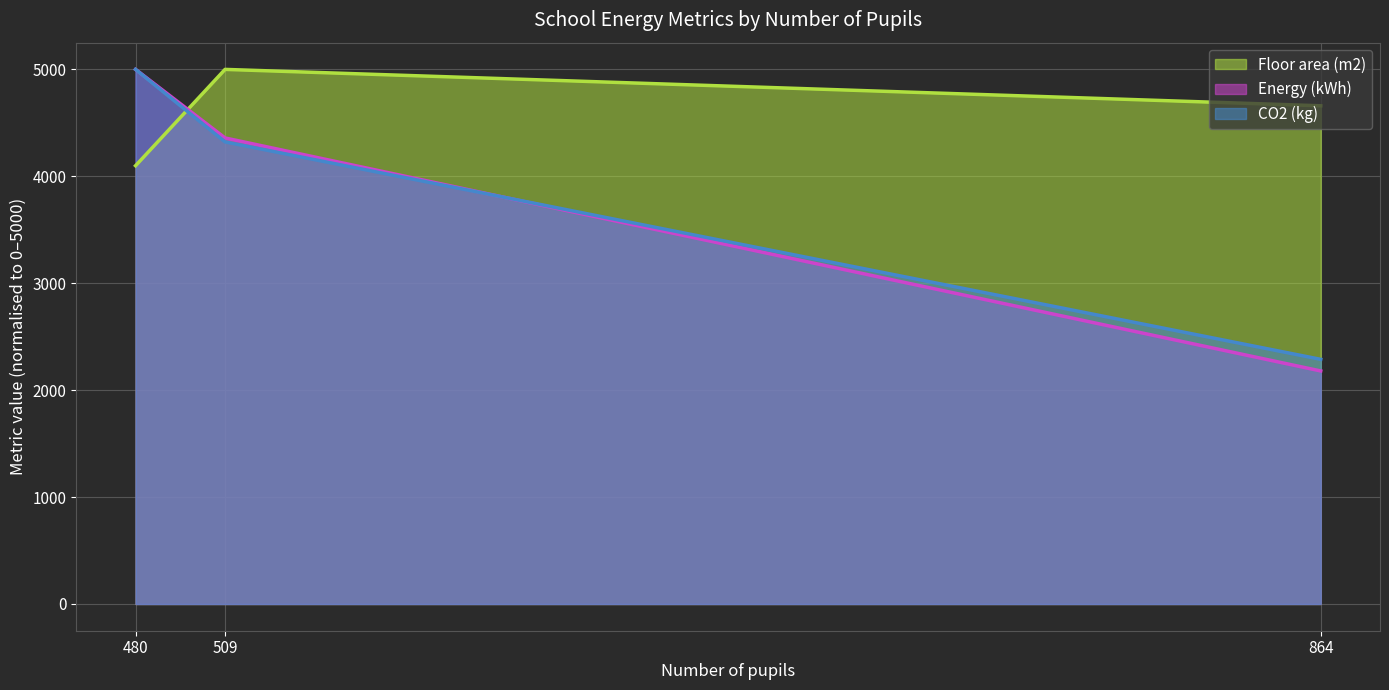

How many values in the Energy (kWh) (line) series are below 4358?

1